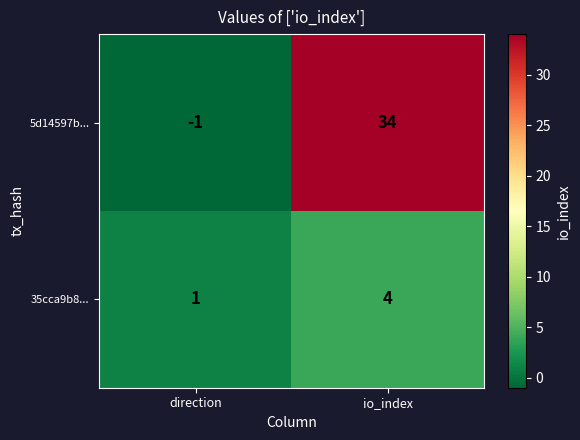

Reading left to right, transcribe all the data shown in this chart.

5d14597b...: -1	34
35cca9b8...: 1	4